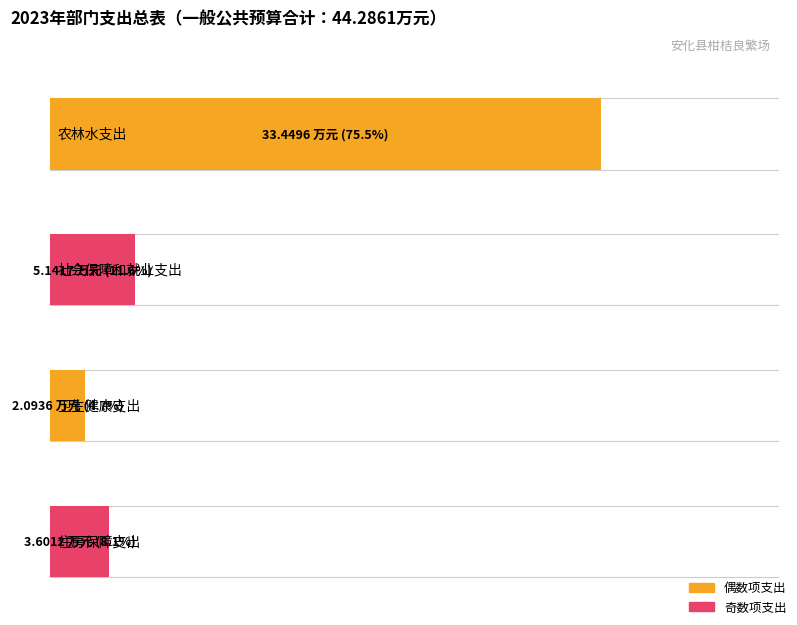

The value of 基本支出 at 住房保障支出 is 3.6. True or false?

True